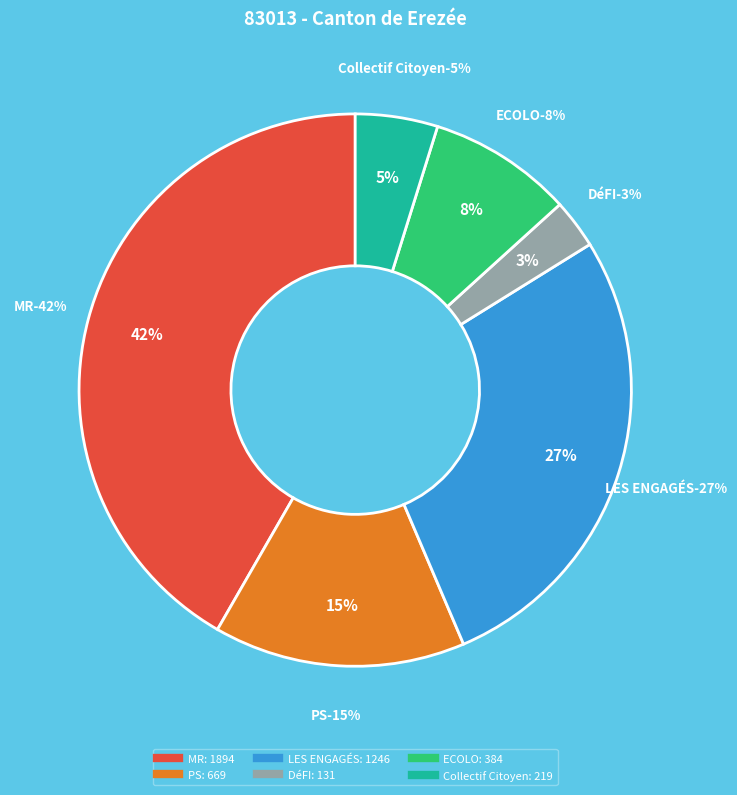

How many segments does this pie chart have?

6